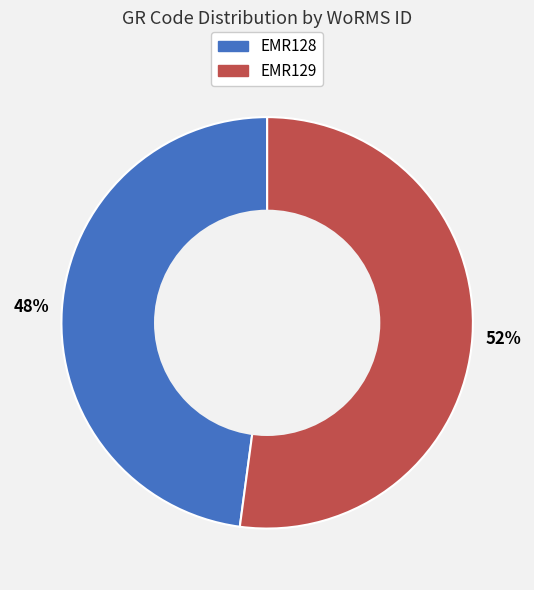

To the nearest percent, what portion does EMR128 represent?

48%